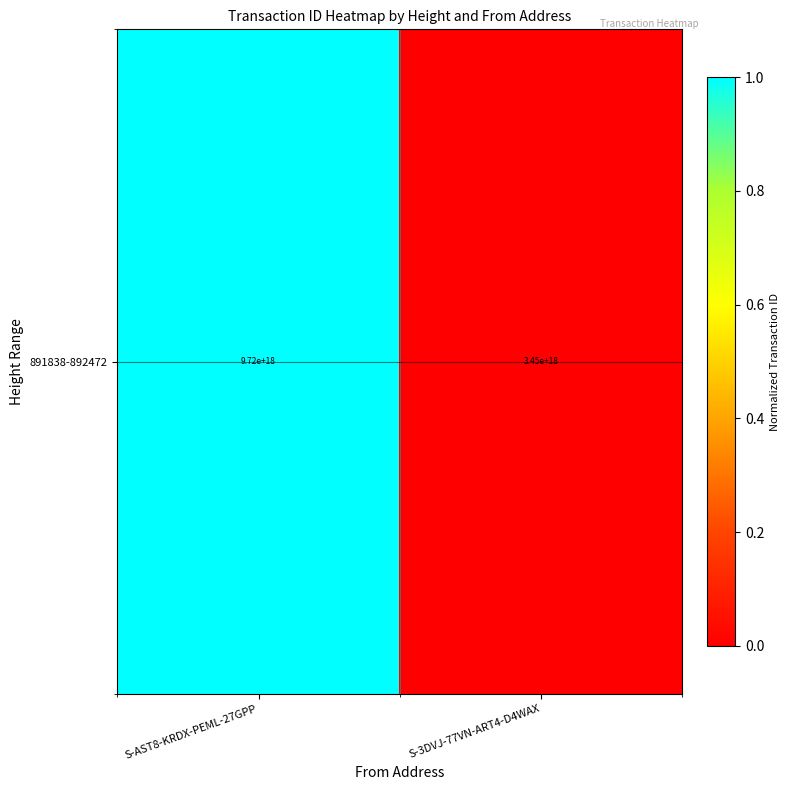

Reading left to right, what are all the values shown in this chart?

S-AST8-KRDX-PEML-27GPP=1	S-3DVJ-77VN-ART4-D4WAX=0